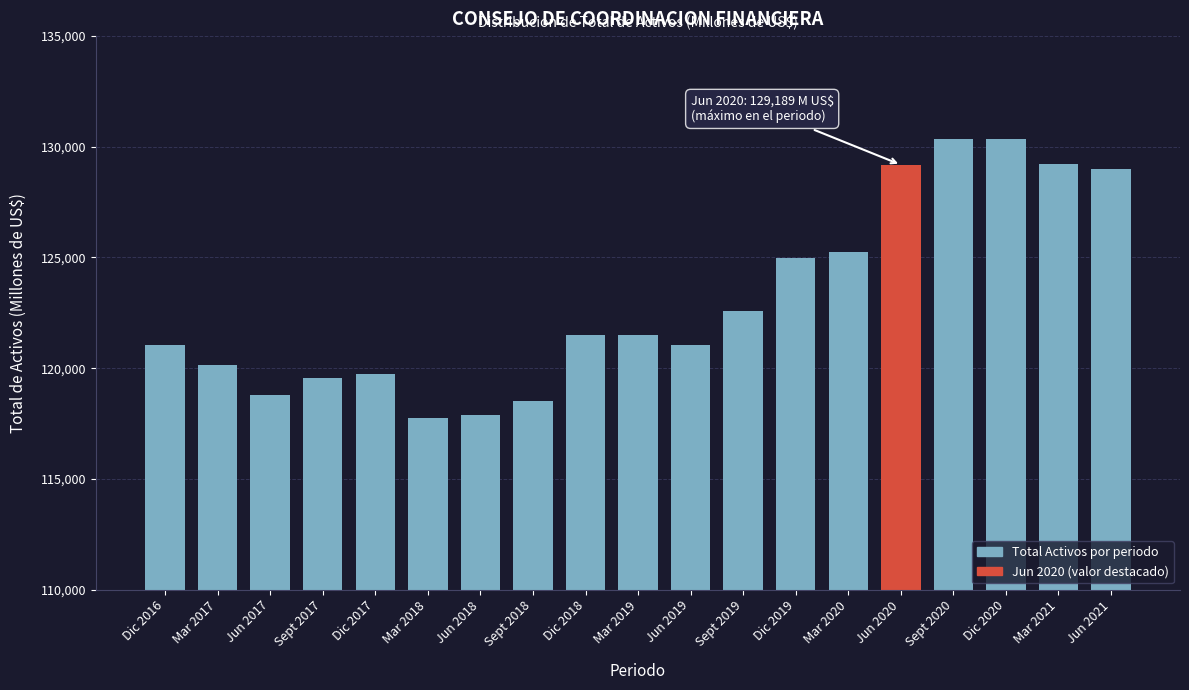

What is the minimum value shown in the chart?

117745.3